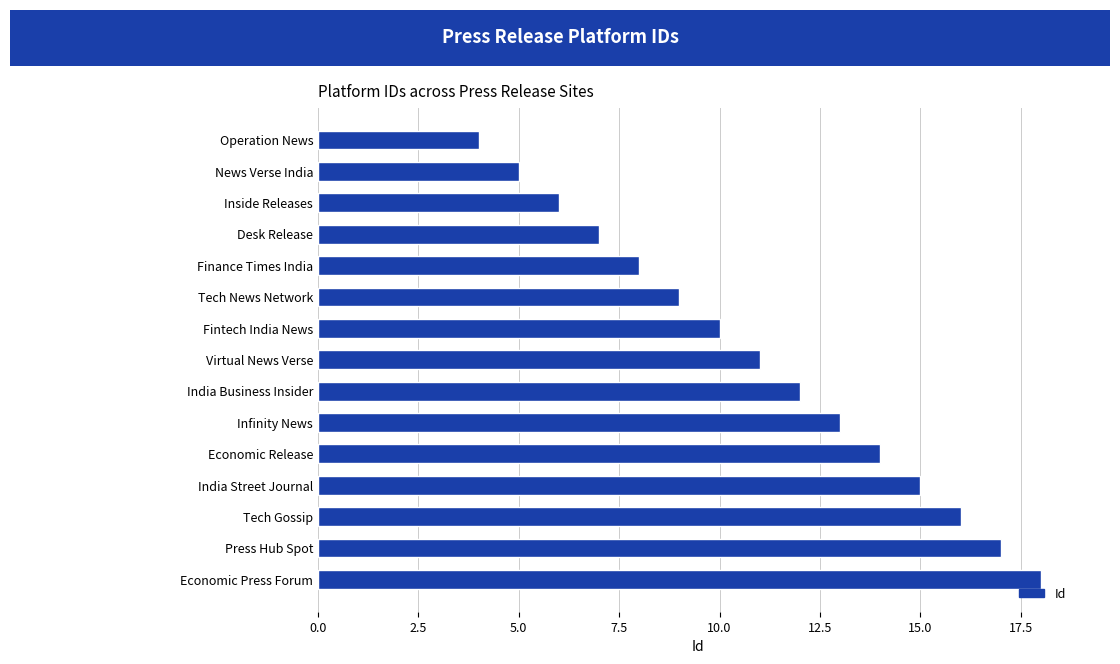

Which has a higher value, India Business Insider or Tech News Network?

India Business Insider